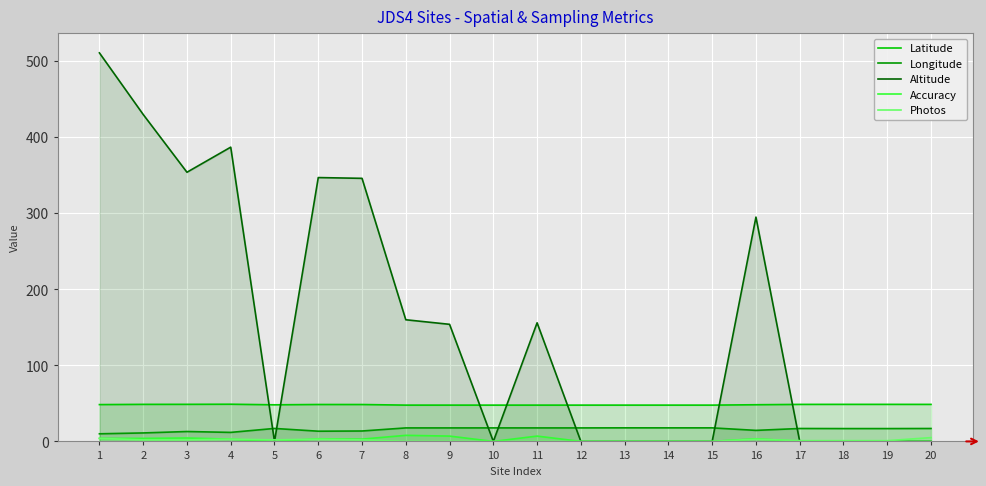

Which category has the lowest value in the Altitude series?

5